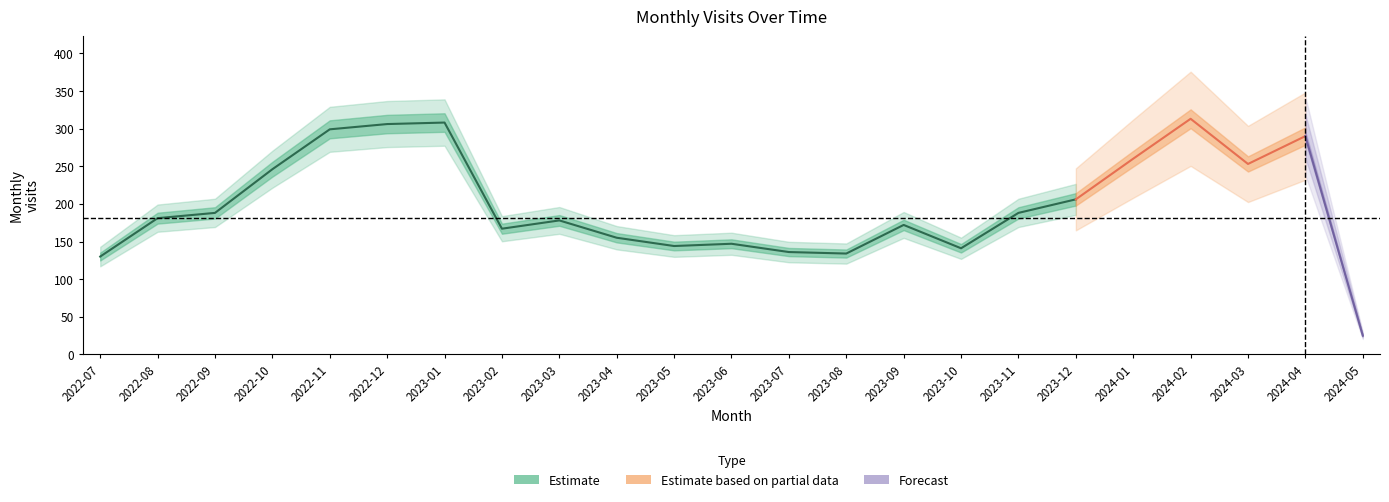

What is the label of the 14th point from the left?

2023-08